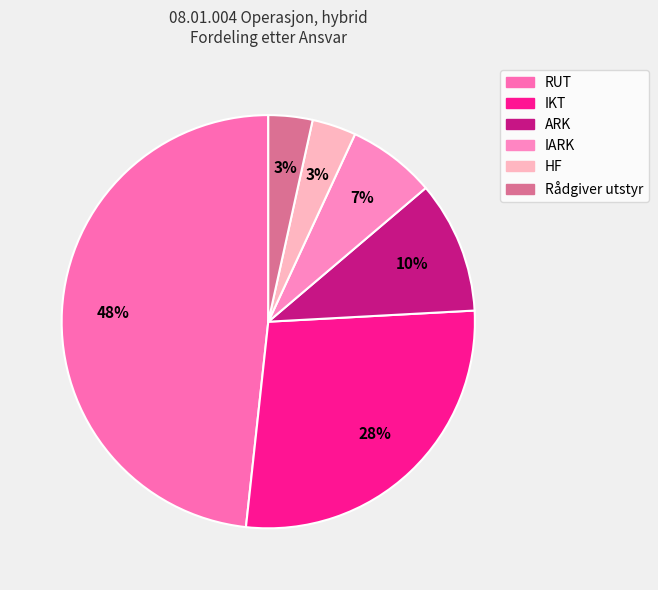

Count the number of slices in the pie.

6